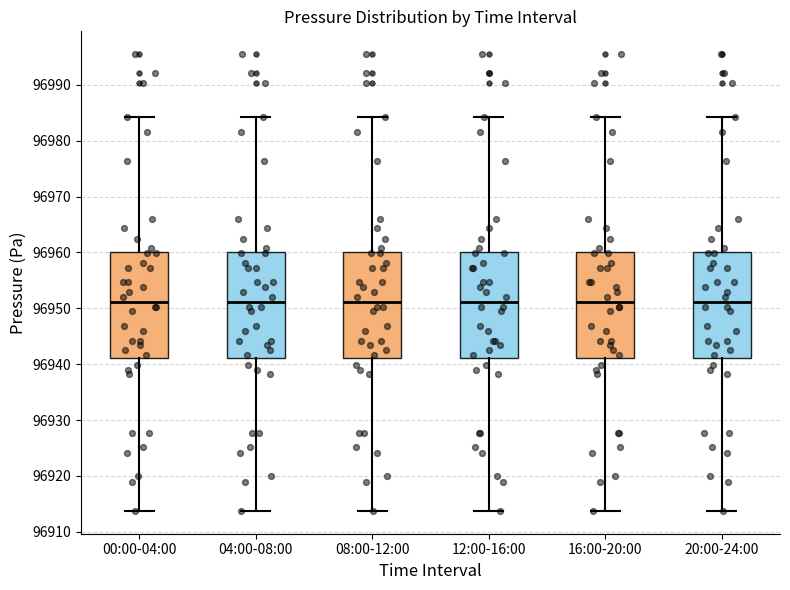

Where does the median line of the box for 16:00-20:00 sit on the y-axis? The values are not printed on the chart, so give them approximately, as read against the axis.

96951